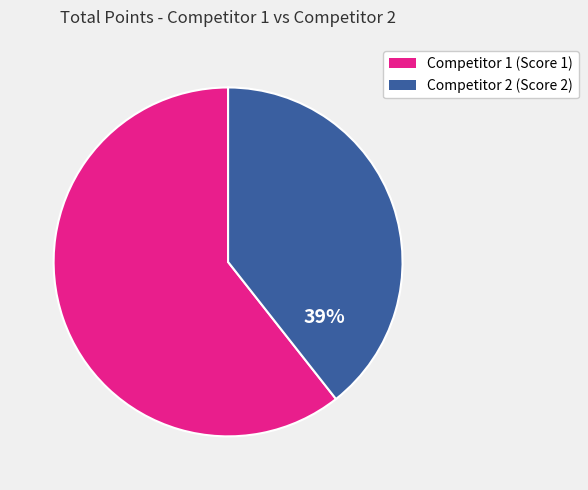

Is there any slice that represents more than half of the pie?

Yes